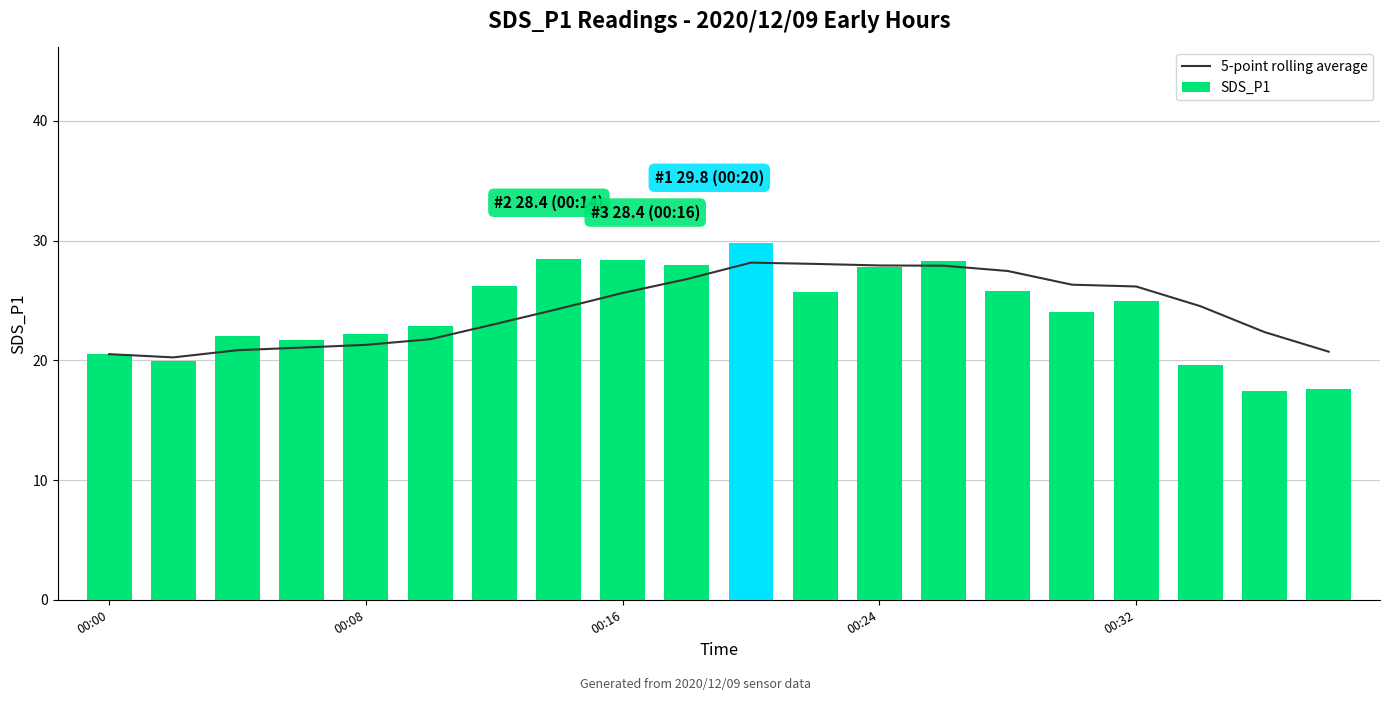

What is the spread (max minus min) of values at 18?

4.9